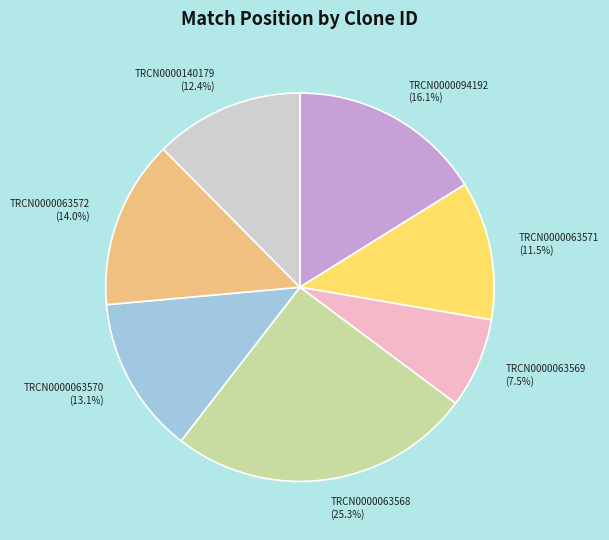

To the nearest percent, what percentage of the pie is TRCN0000063570?

13%